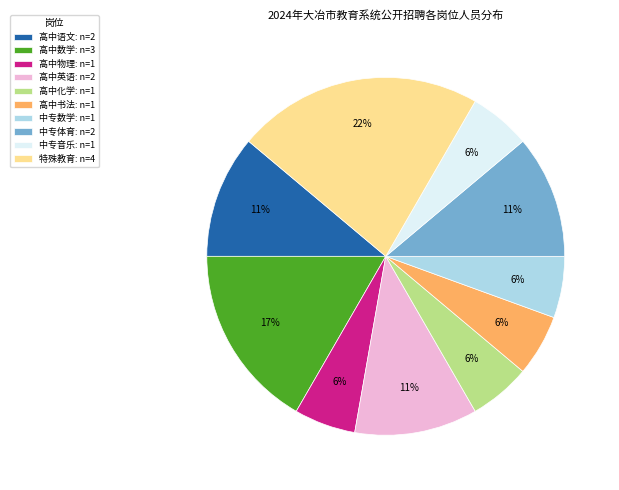

How many segments does this pie chart have?

10